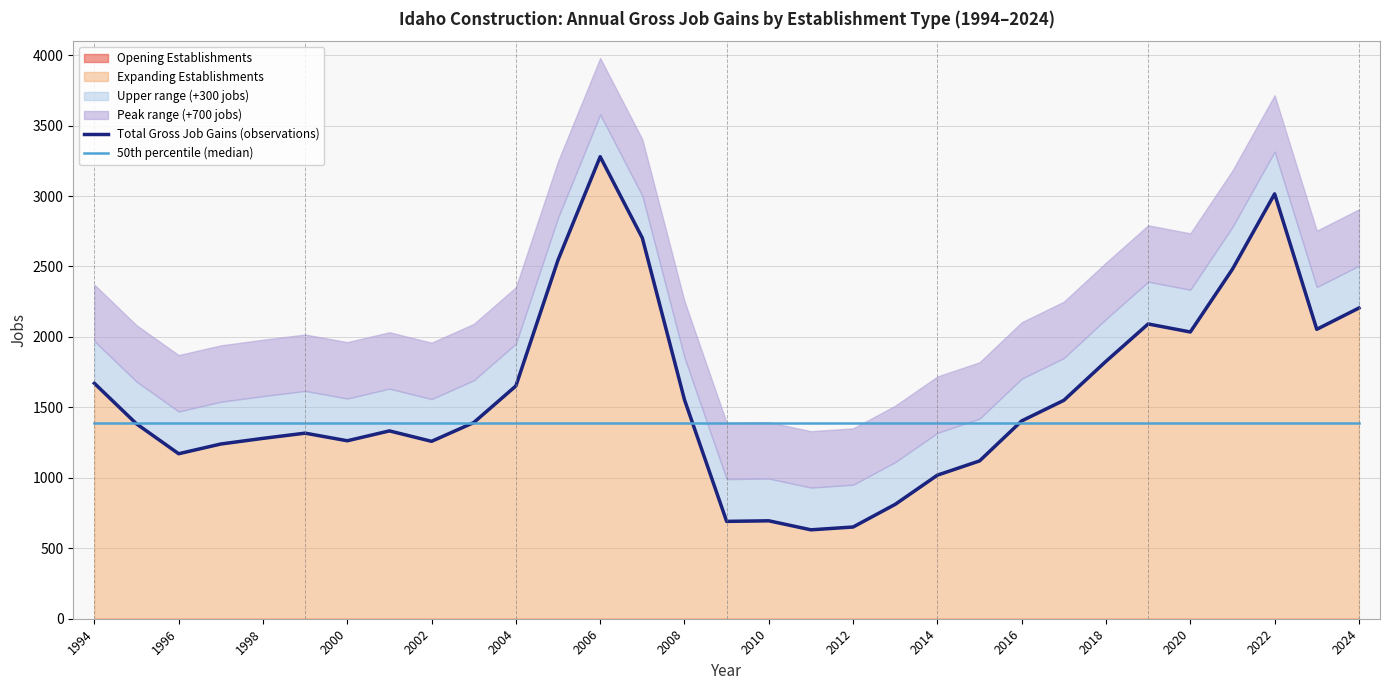

Is the value of 50th percentile (median) at 2024 greater than the value of Total Gross Job Gains (observations) at 1996?

Yes